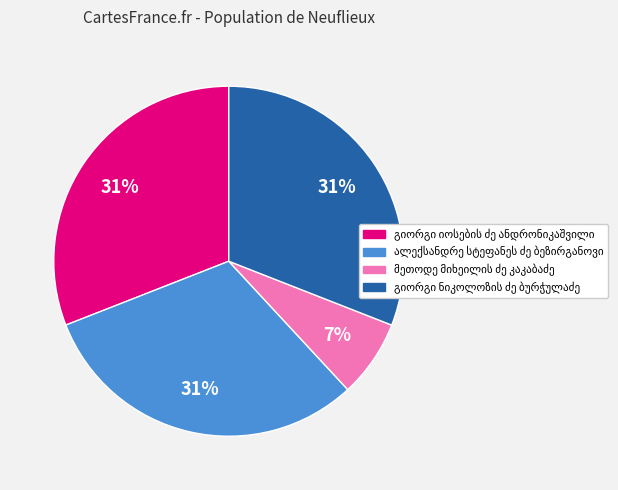

Is there any slice that represents more than half of the pie?

No